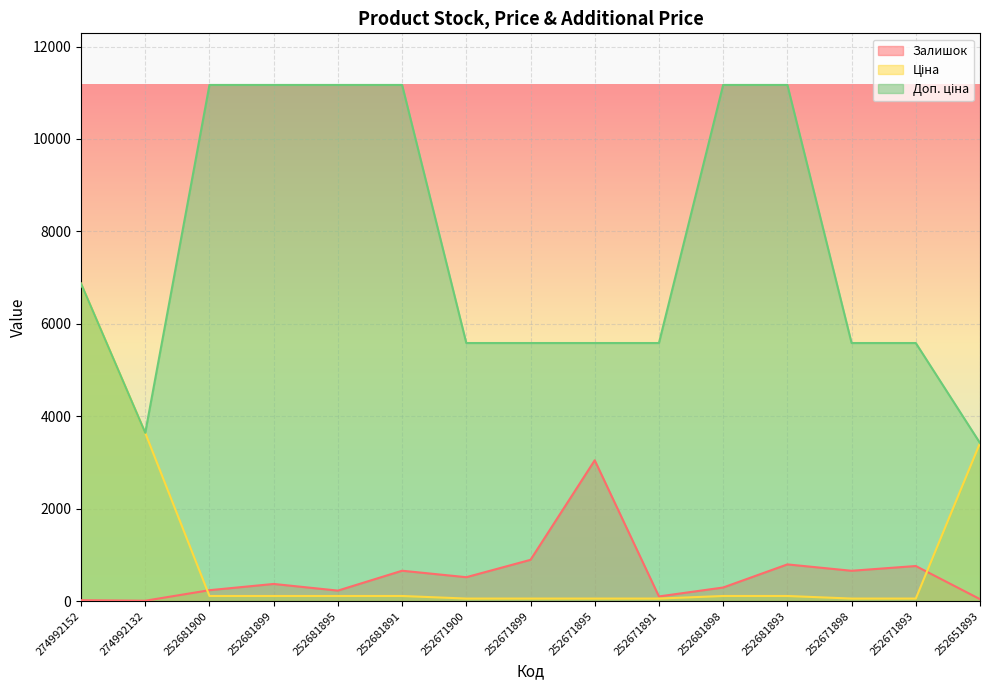

How many lines are shown in the chart?

3